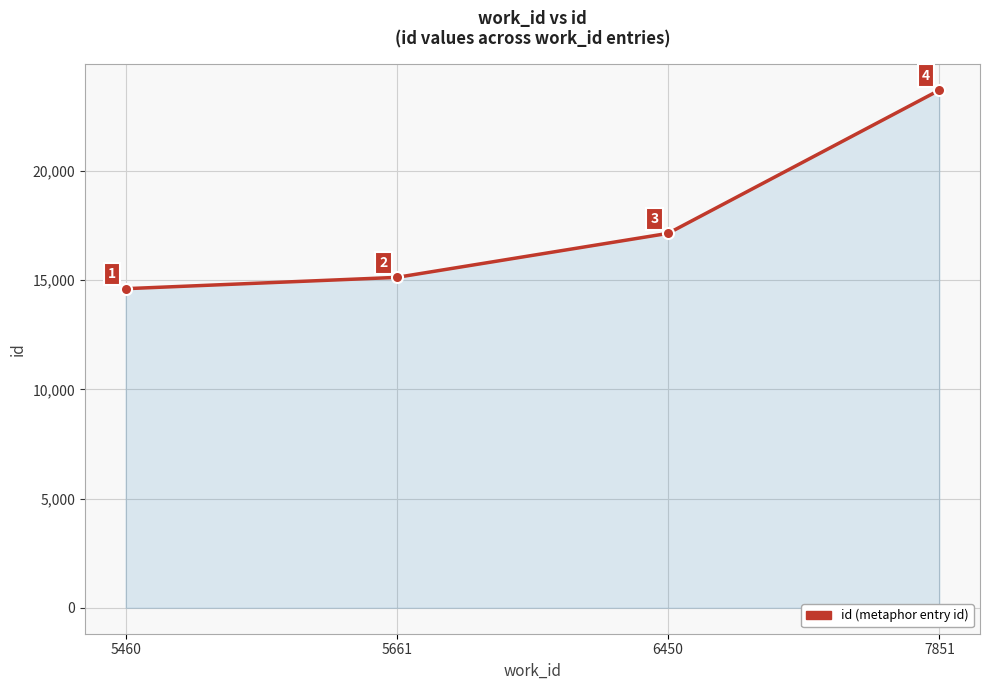

Reading right to left, transcribe all the data shown in this chart.

7851=23690	6450=17137	5661=15123	5460=14605